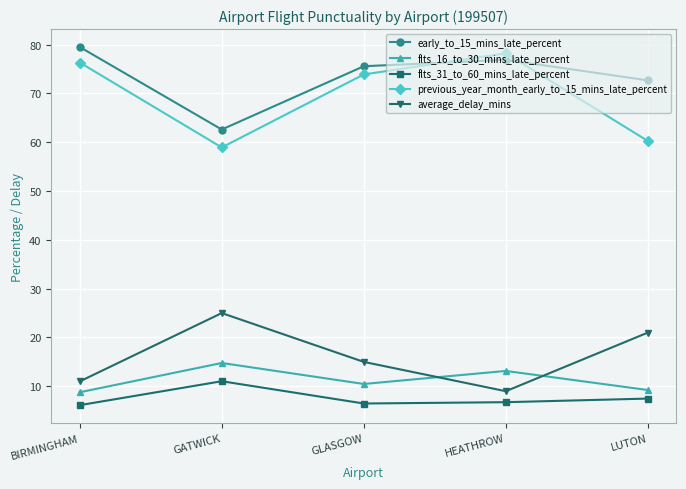

The previous_year_month_early_to_15_mins_late_percent series shows 85.2 at LUTON. True or false?

False